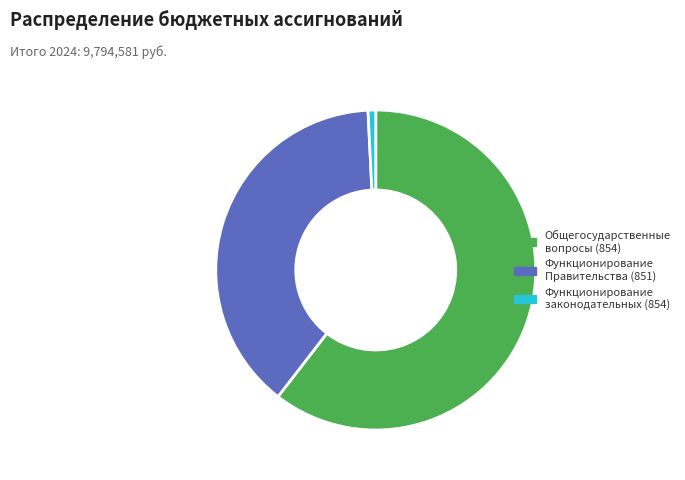

Which slice is the smallest?

Функционирование законодательных (854)